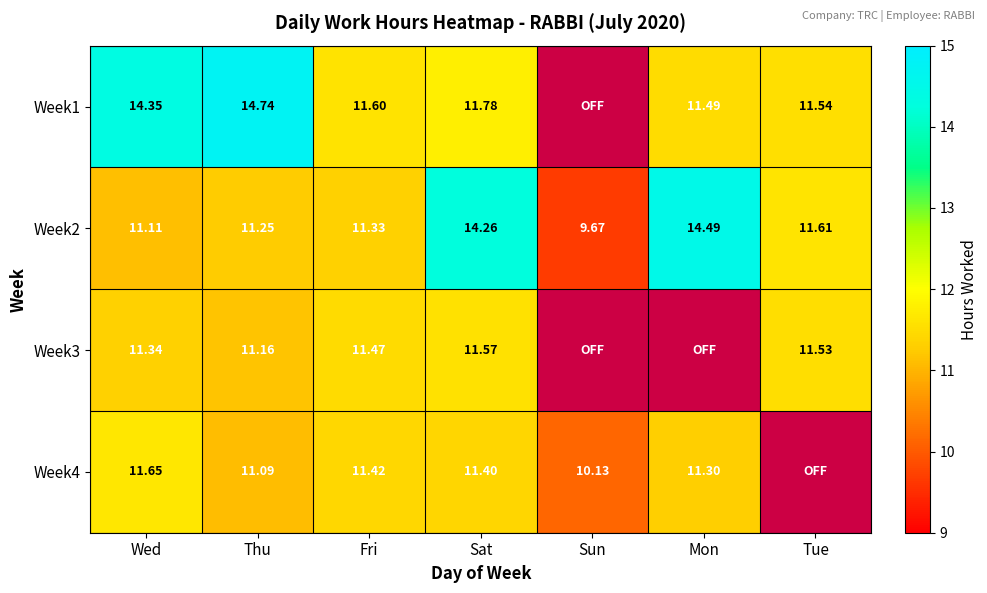

Rank the categories by Week2 value from lowest to highest.

Sun, Wed, Thu, Fri, Tue, Sat, Mon